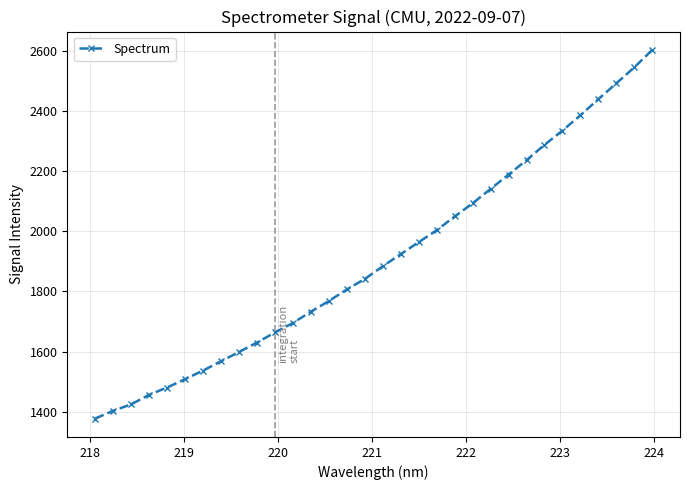

What is the difference between the maximum and second lowest values?

1199.2